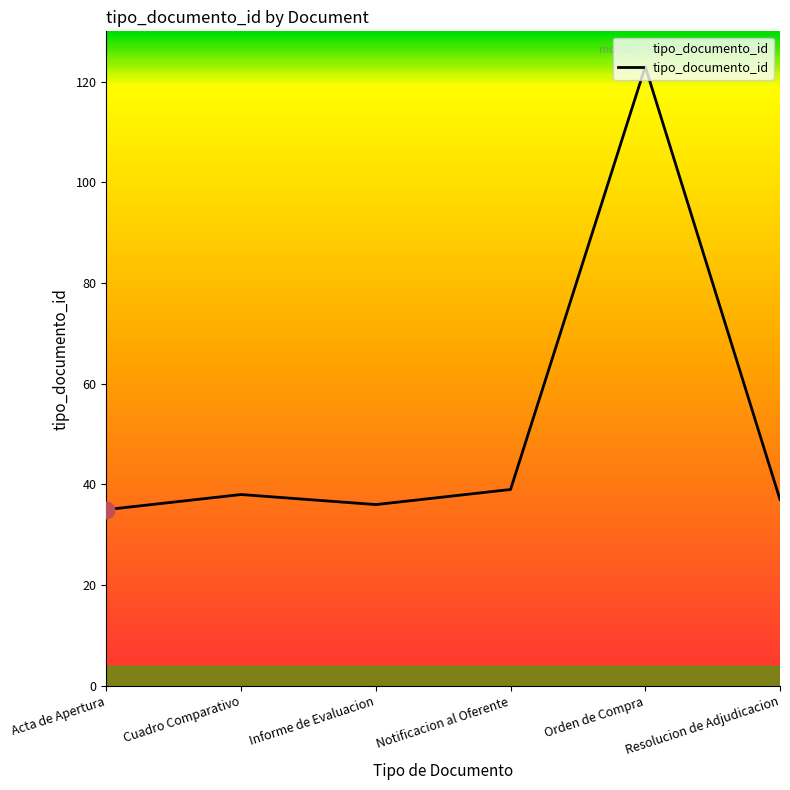

What is the approximate value at Resolucion de Adjudicacion?

37